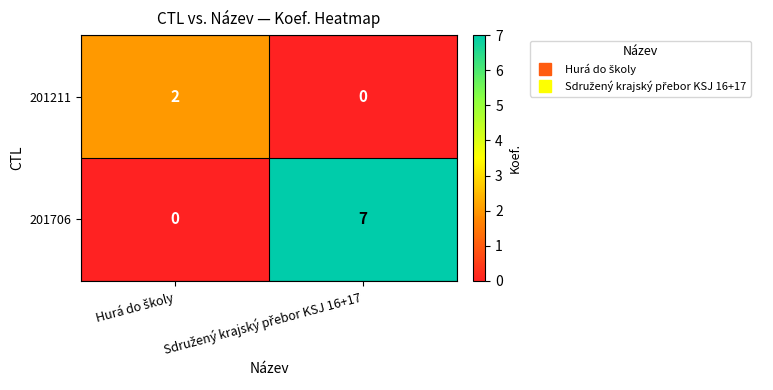

What is the maximum value shown in the chart?

7